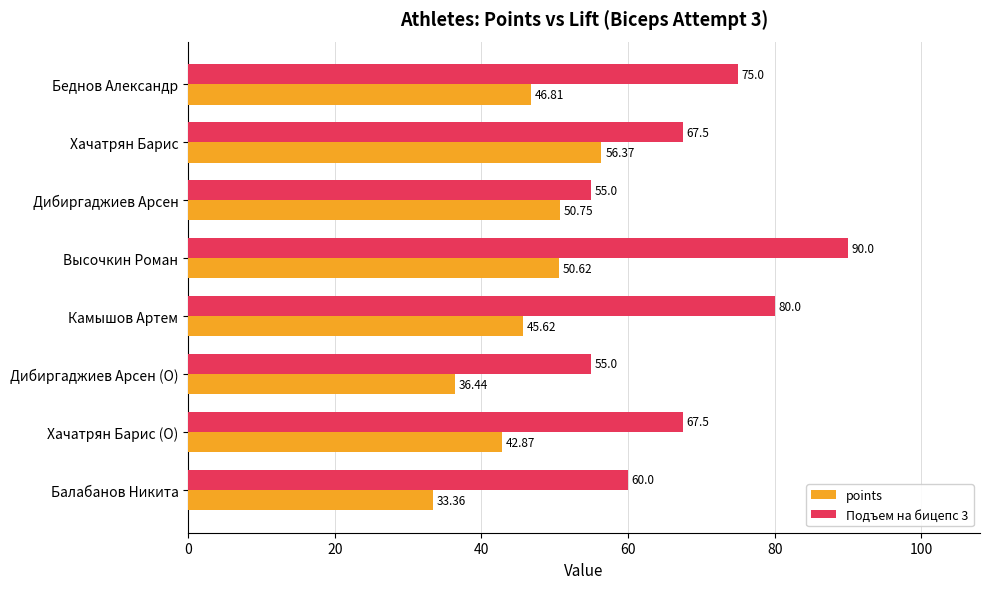

Between Беднов Александр and Хачатрян Барис (O), which series saw the biggest shift?

Подъем на бицепс 3